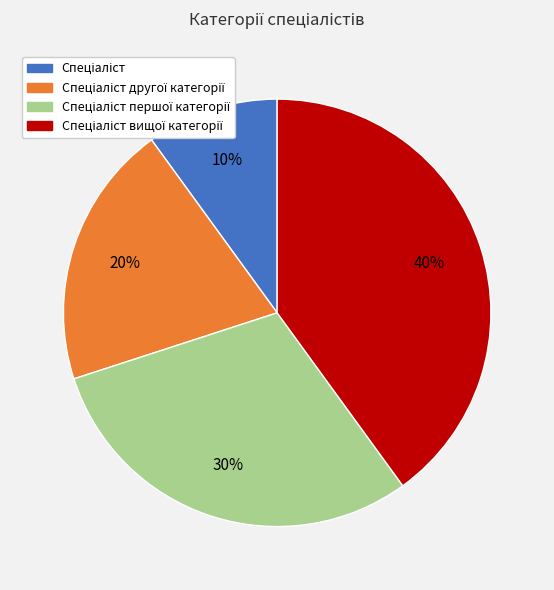

To the nearest percent, what is the difference between the largest and smallest slice percentages?

30%